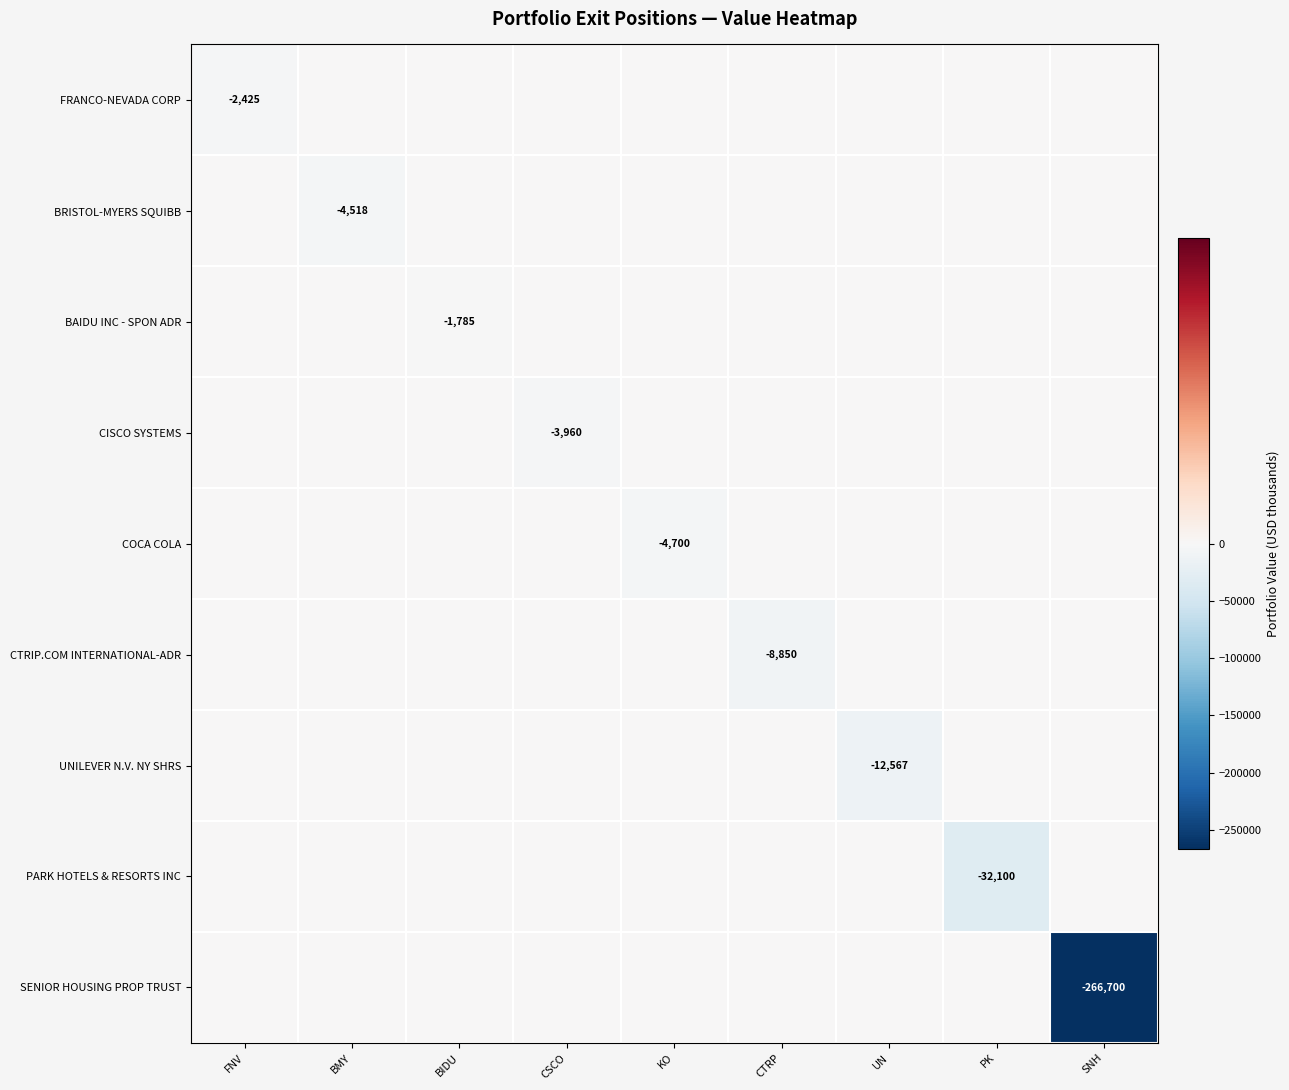

Rank the series at BMY from highest to lowest value.

FRANCO-NEVADA CORP, BAIDU INC - SPON ADR, CISCO SYSTEMS, COCA COLA, CTRIP.COM INTERNATIONAL-ADR, UNILEVER N.V. NY SHRS, PARK HOTELS & RESORTS INC, SENIOR HOUSING PROP TRUST, BRISTOL-MYERS SQUIBB